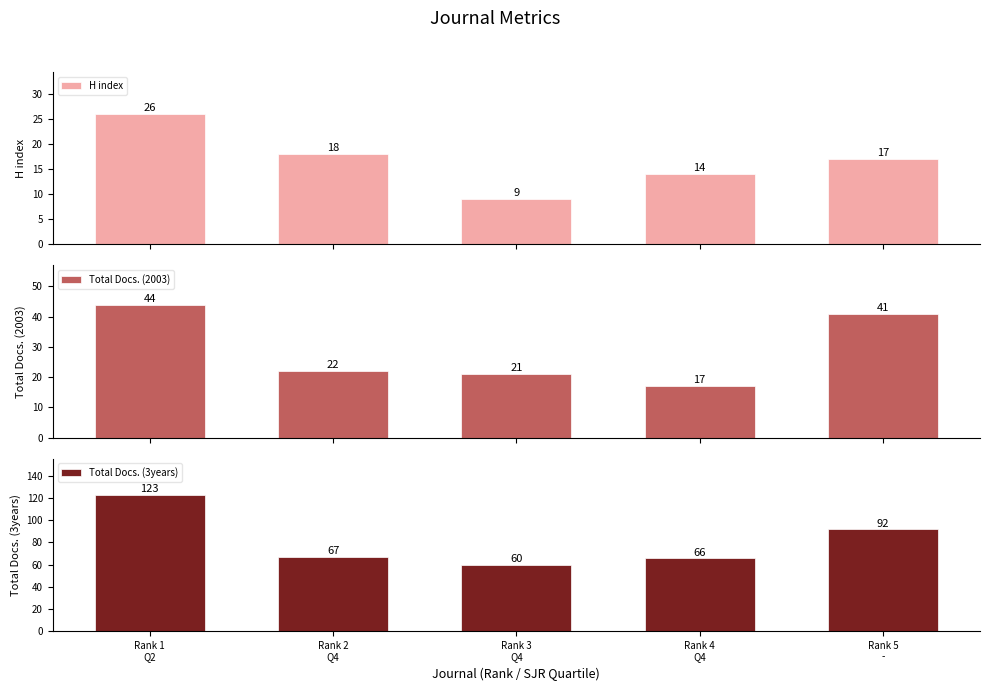

What is the value of the Total Docs. (2003) bar at the 1st from the left?

44